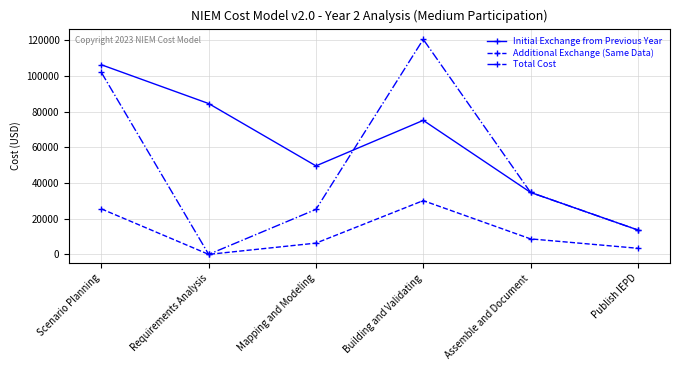

True or false: Additional Exchange (Same Data) has more than 2 points higher than both neighbors.

False